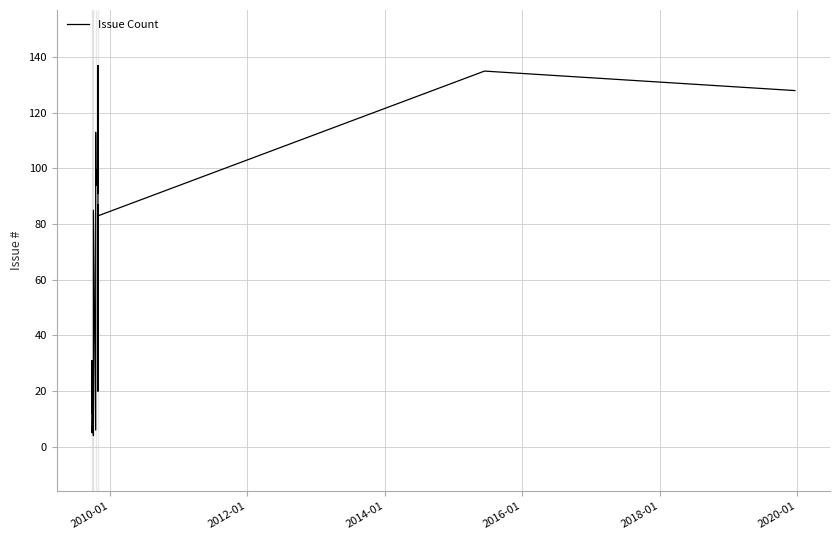

How many points are lower than both their immediate neighbors (excluding endpoints)?

10